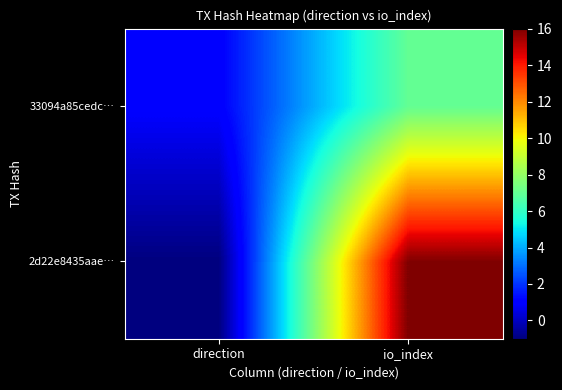

Reading right to left, extract all data points from this chart.

2d22e8435aae…: io_index=16	direction=-1
33094a85cedc…: io_index=7	direction=1